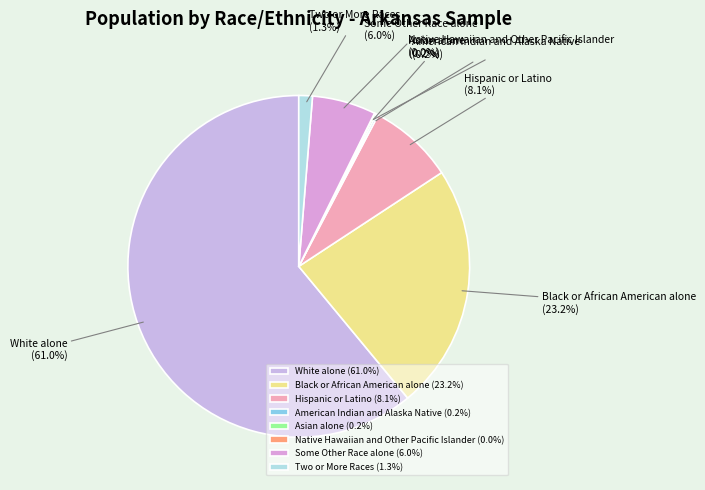

Which has a higher value, Some Other Race alone or Black or African American alone?

Black or African American alone